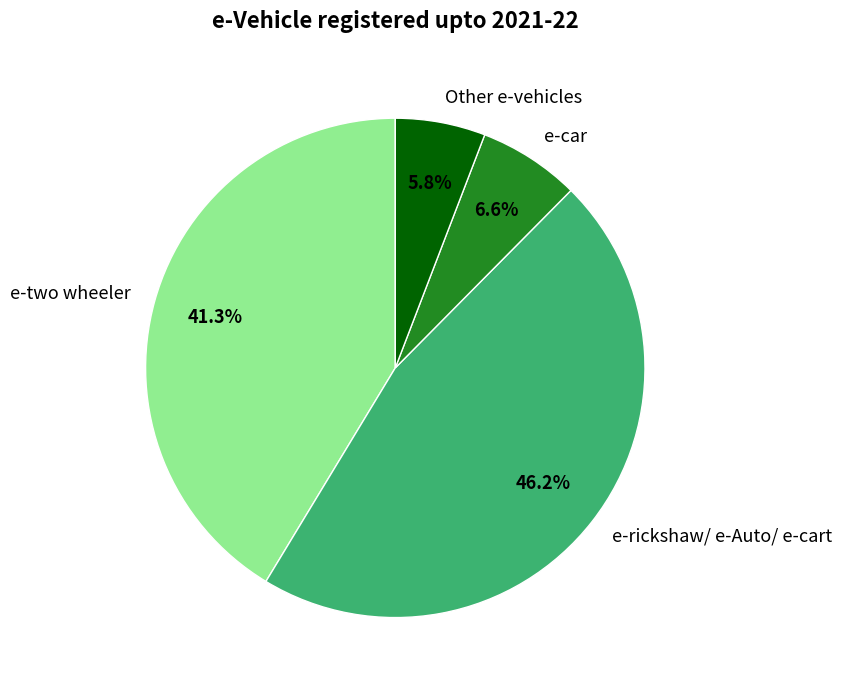

To the nearest percent, what is the difference between the Other e-vehicles and e-two wheeler slice percentages?

36%